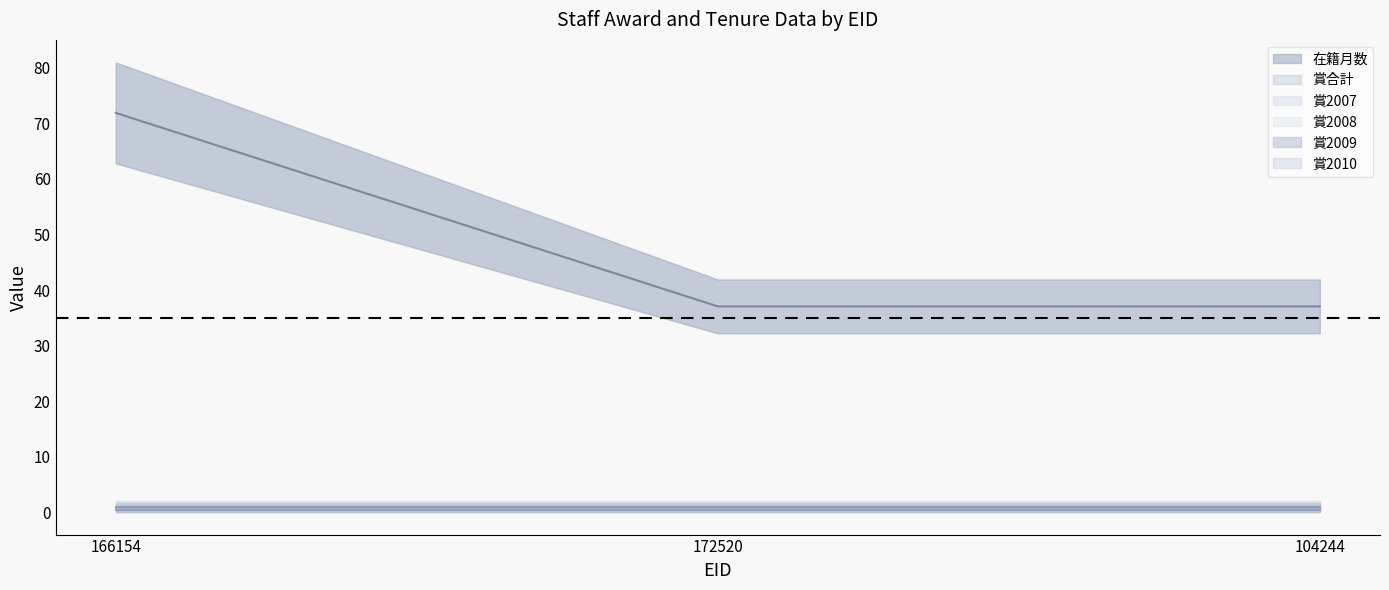

Reading right to left, transcribe all the data shown in this chart.

在籍月数: 36	36	70
賞合計: 0	0	0
賞2007: 0	0	0
賞2008: 0	0	0
賞2009: 0	0	0
賞2010: 0	0	0